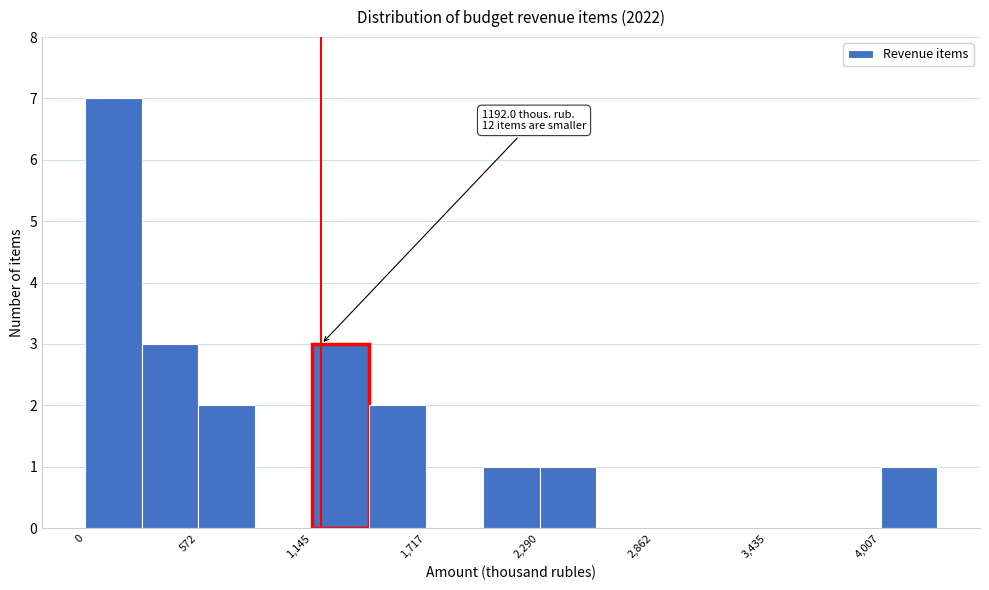

Around what value on the x-axis is the tallest bar? Give the approximate position of its centre, as read against the axis.

100